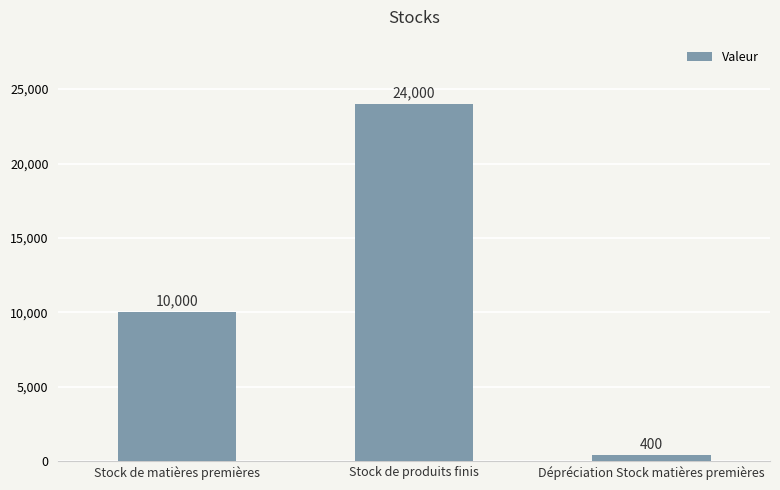

Reading left to right, list all the values displayed in this chart.

10000	24000	400